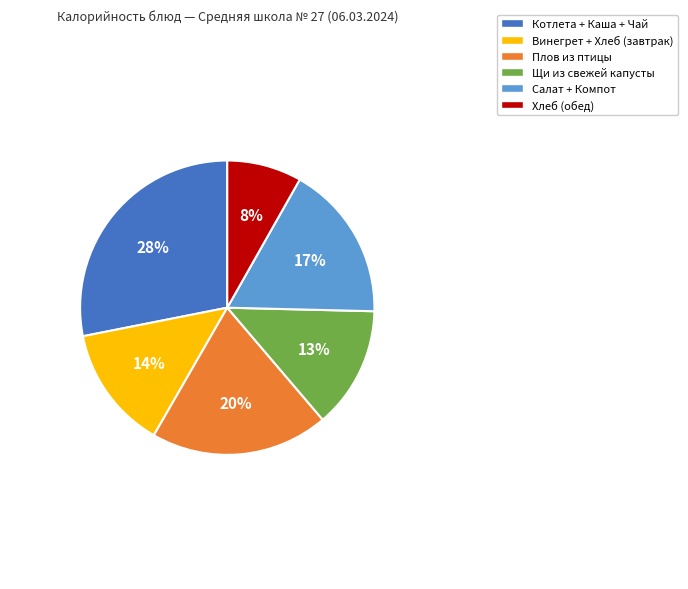

Is there any slice that represents more than half of the pie?

No